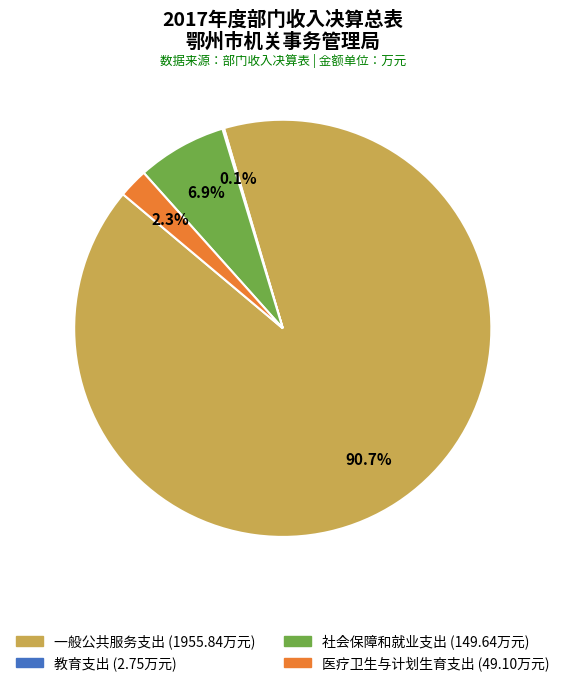

Is 医疗卫生与计划生育支出 the majority of the pie?

No